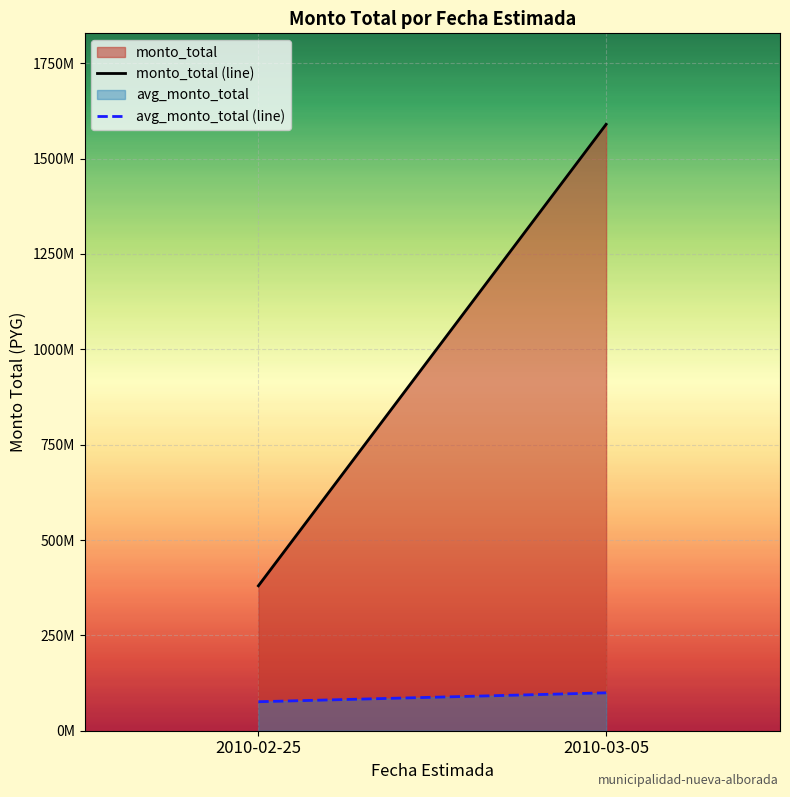

True or false: monto_total (line) has a value of 465140016 at 2010-03-05.

False